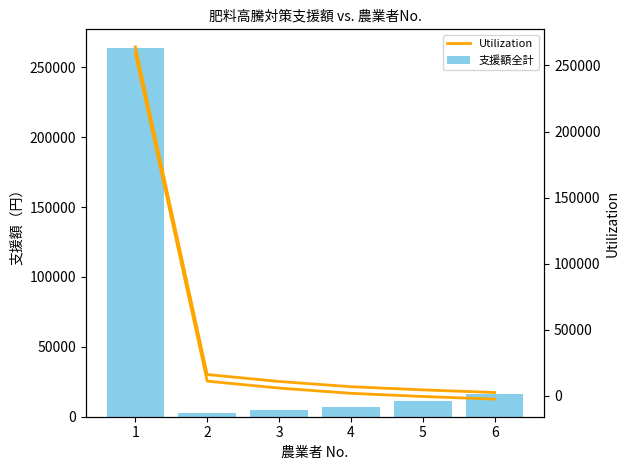

At how many categories does at least one series exceed 244959?

1